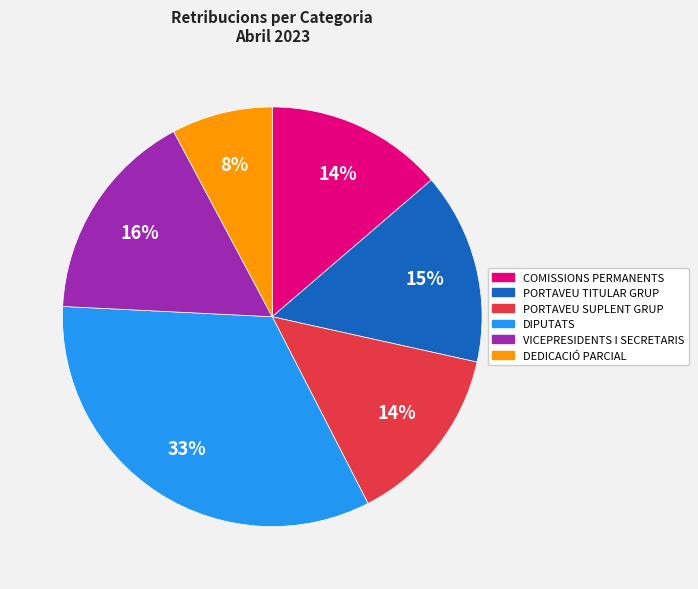

To the nearest percent, what is the combined percentage of PORTAVEU SUPLENT GRUP and COMISSIONS PERMANENTS?

28%